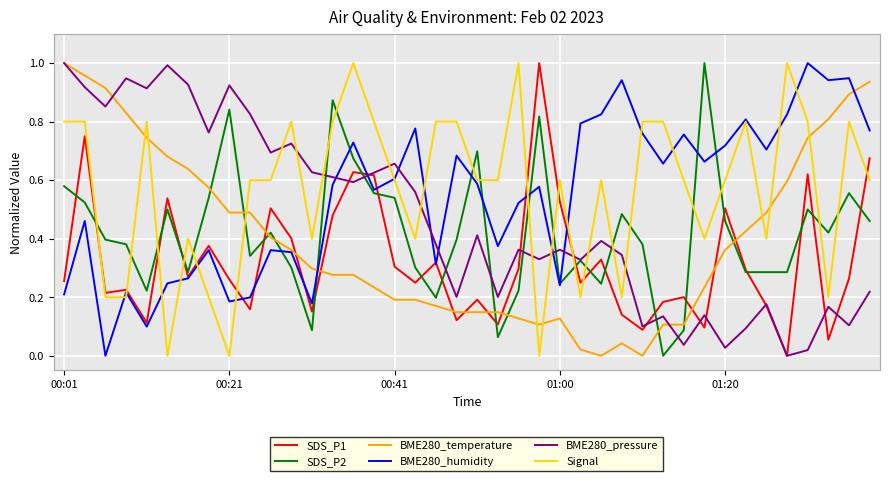

Count the number of categories in the chart.

40